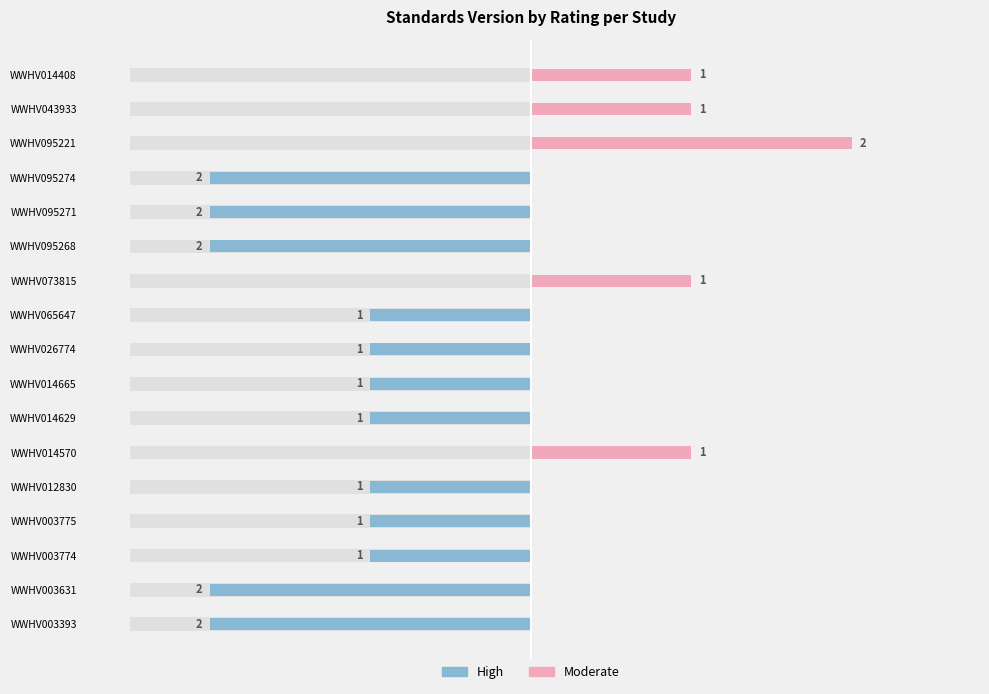

Is the value of High at WWHV014570 greater than the value of Moderate at WWHV003631?

No